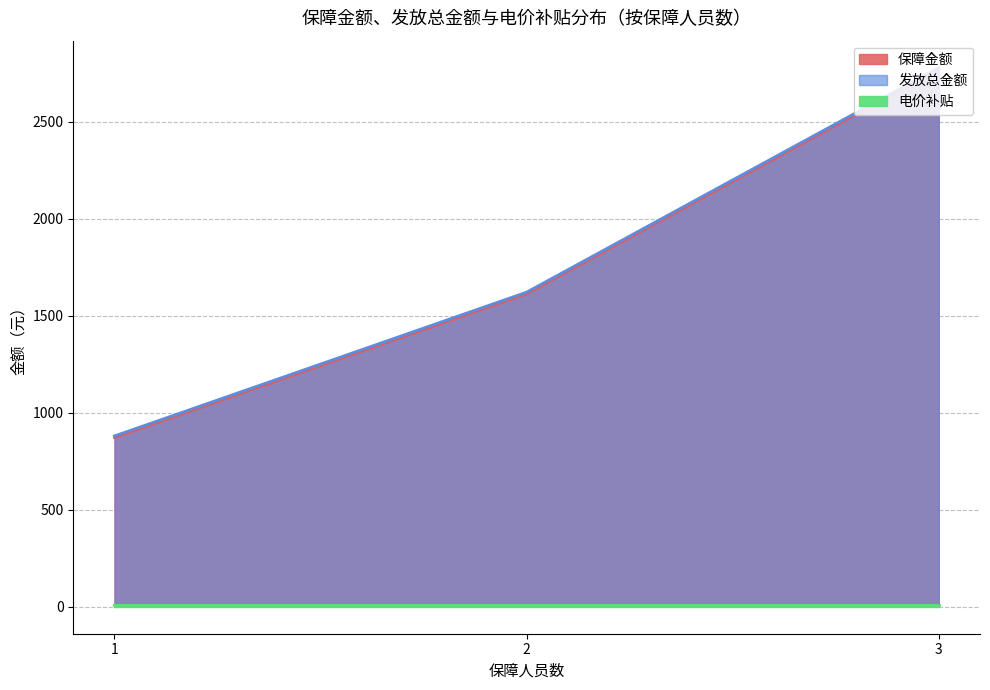

The 电价补贴 series shows 1.8 at 1. True or false?

False